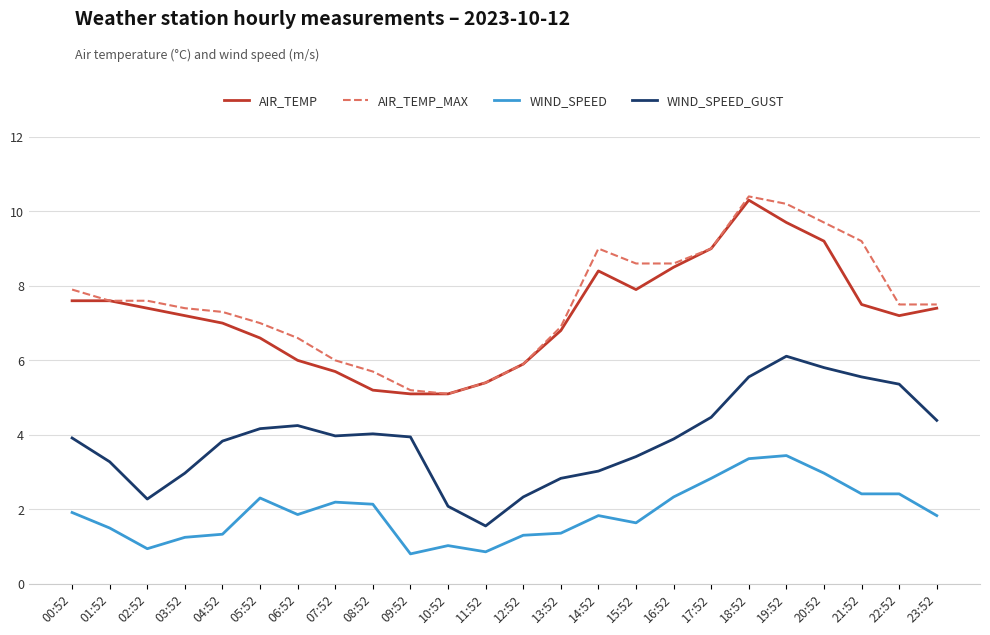

True or false: WIND_SPEED and AIR_TEMP cross at least once.

False